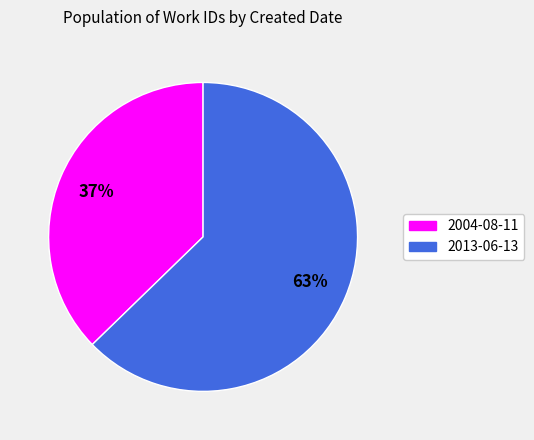

To the nearest percent, what portion does 2004-08-11 represent?

37%